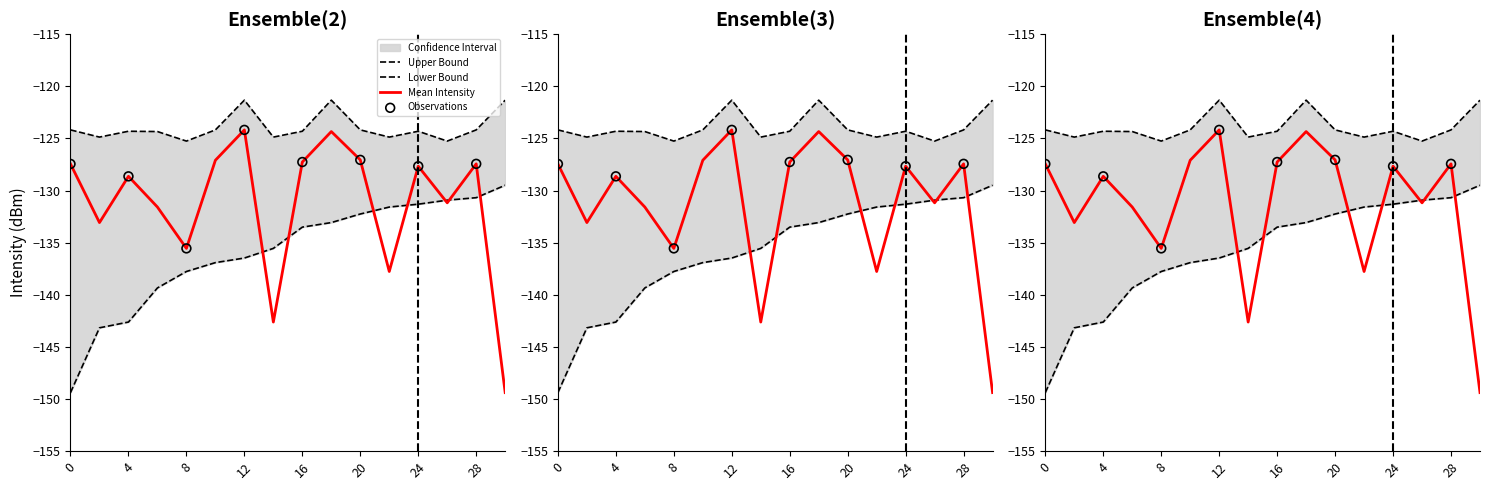

Which series contains the highest Y value?

upper_bound